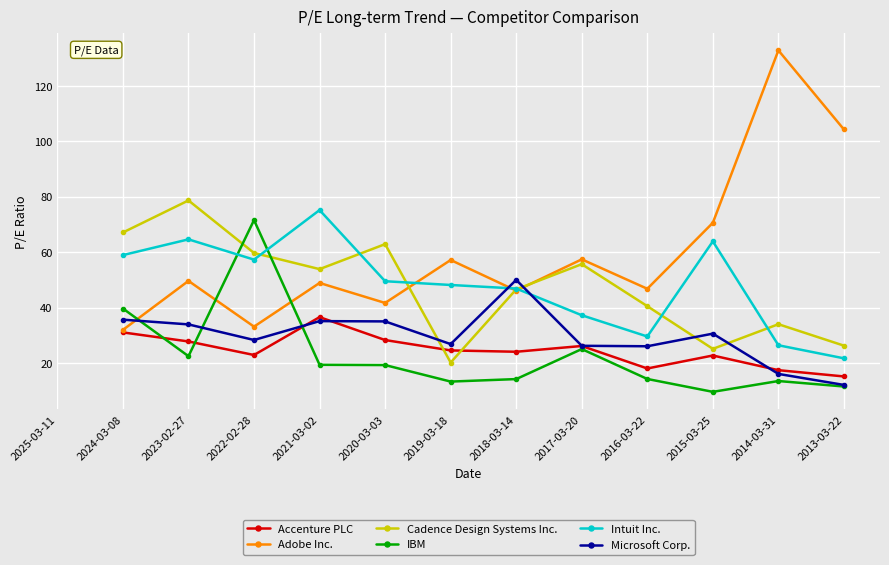

Does the chart display data point markers on the line(s)?

Yes